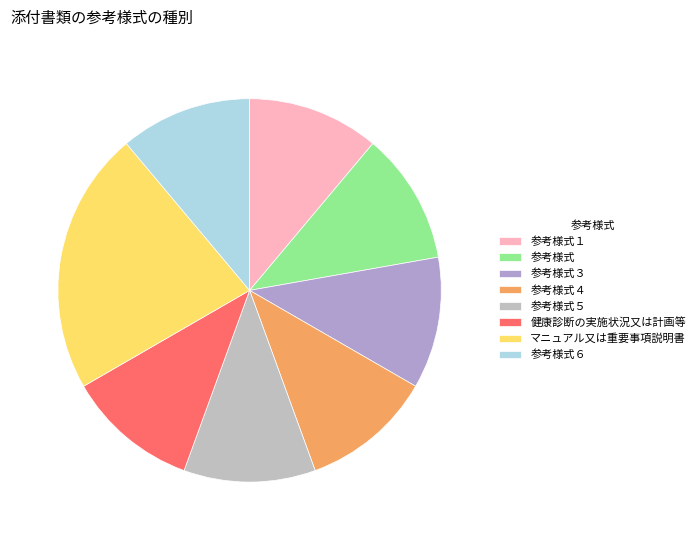

The 参考様式４ slice represents 18% of the pie. True or false?

False